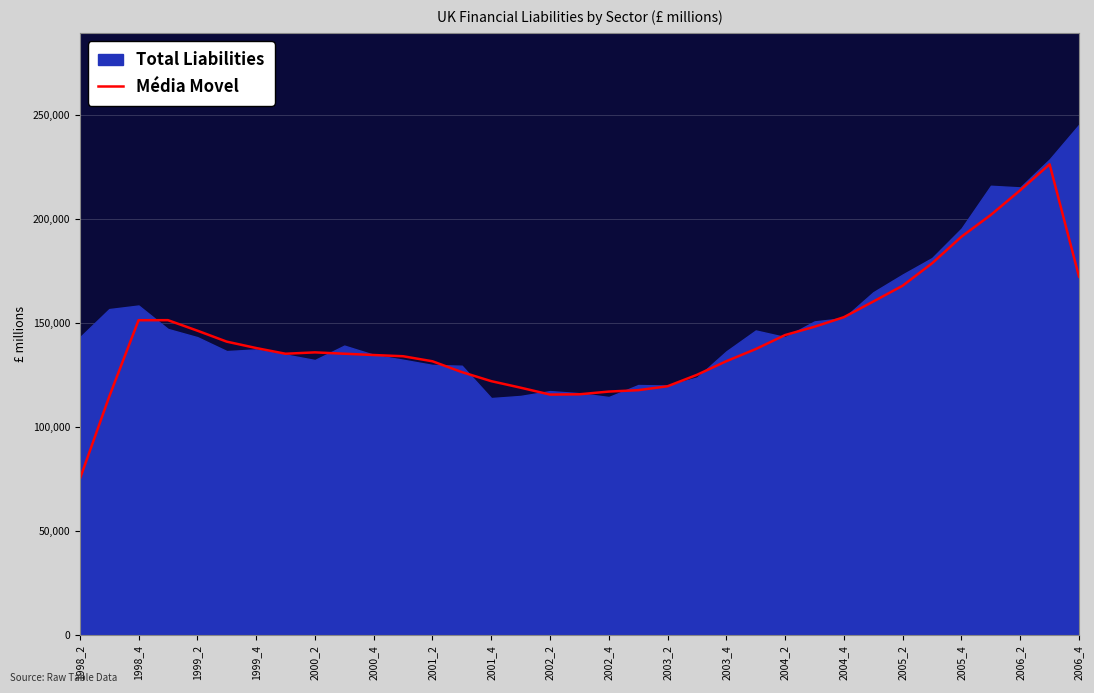

What is the highest value of the Média Movel series?

226470.5